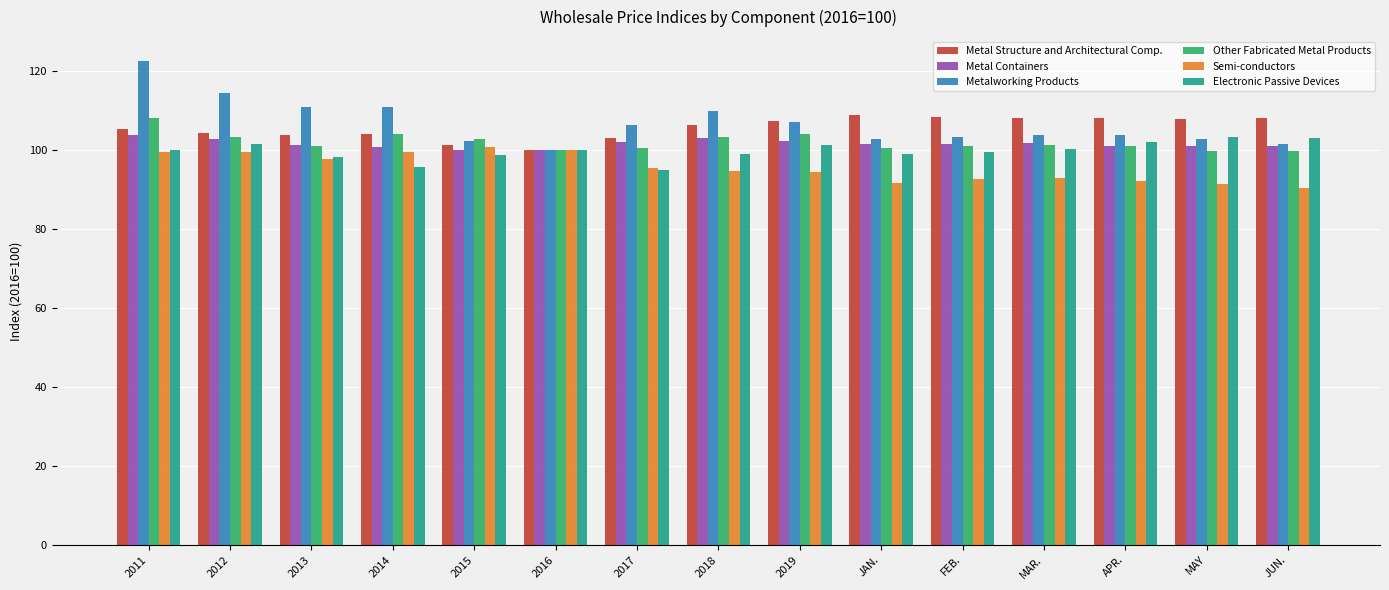

At which label does Metal Structure and Architectural Comp. first exceed 106?

2018